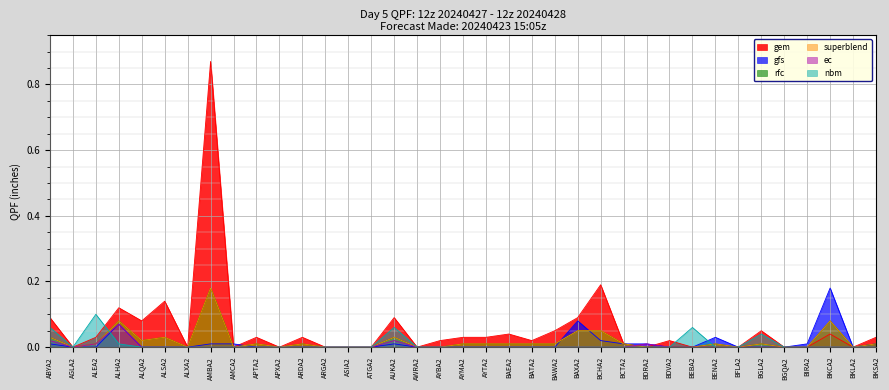

Does the chart display data point markers on the line(s)?

No